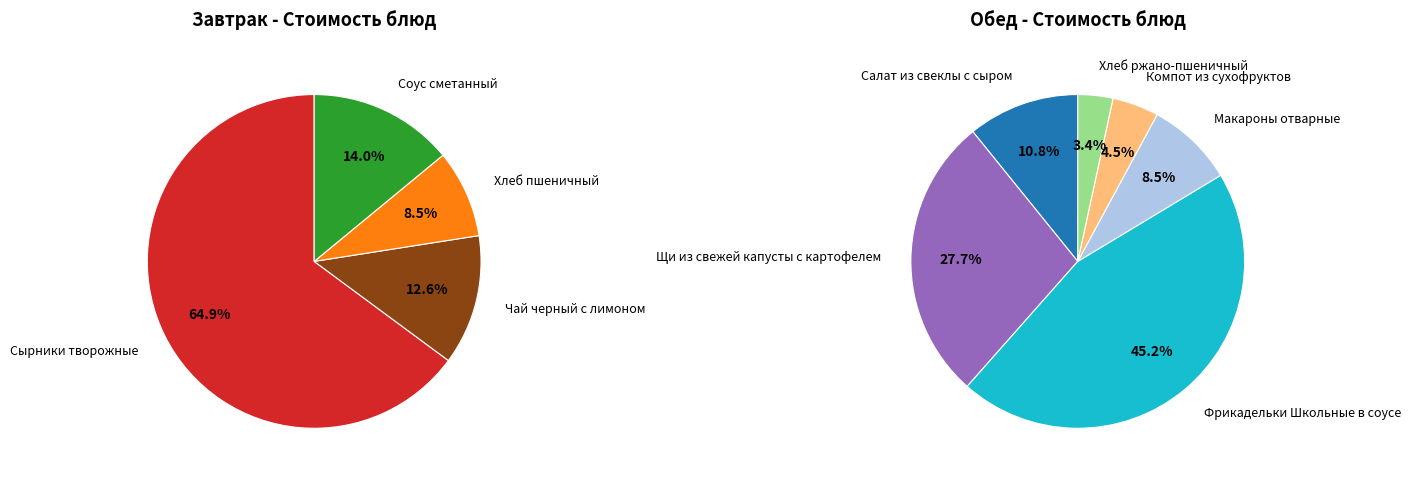

True or false: Щи из свежей капусты с картофелем accounts for 7% of the total.

False